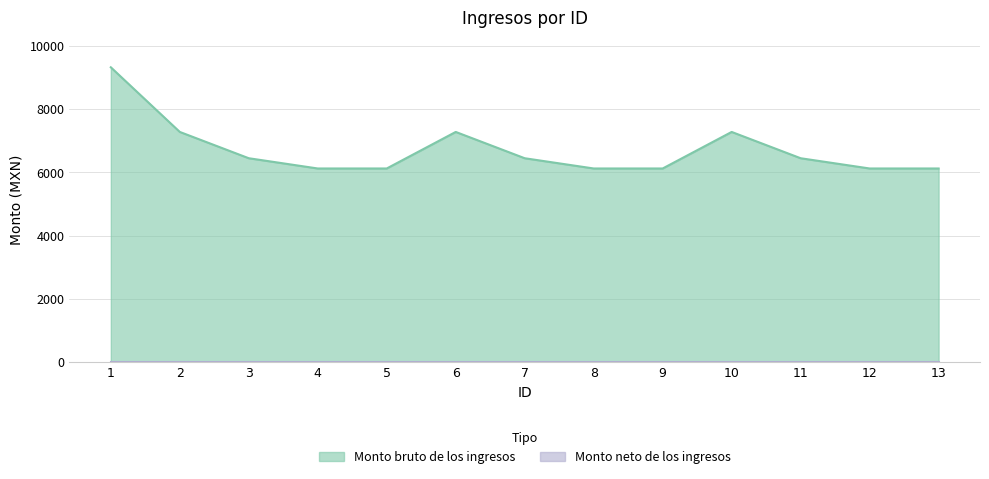

What is the difference between the maximum and second lowest values?

3201